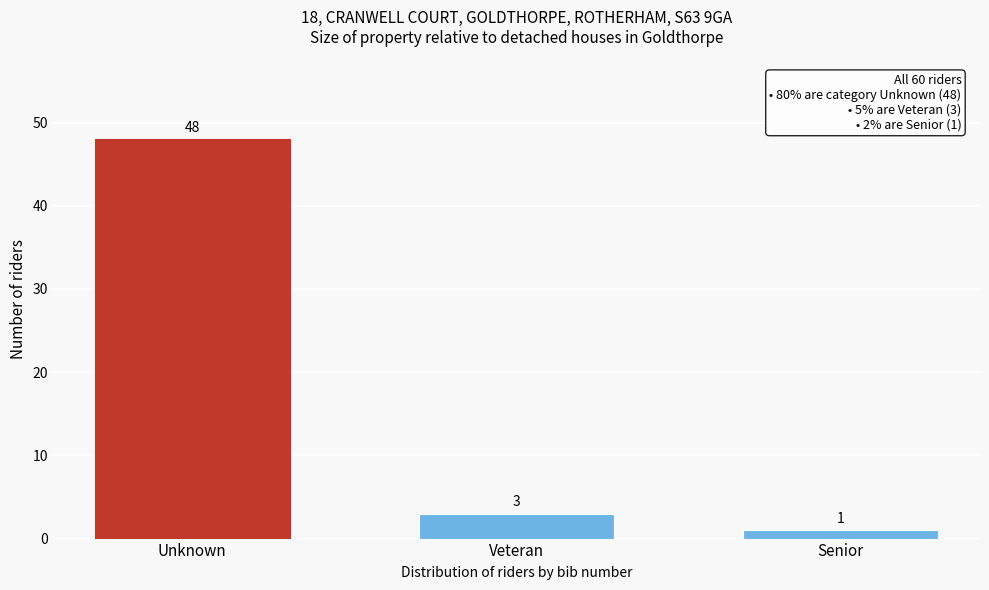

Reading left to right, extract all data points from this chart.

48	3	1